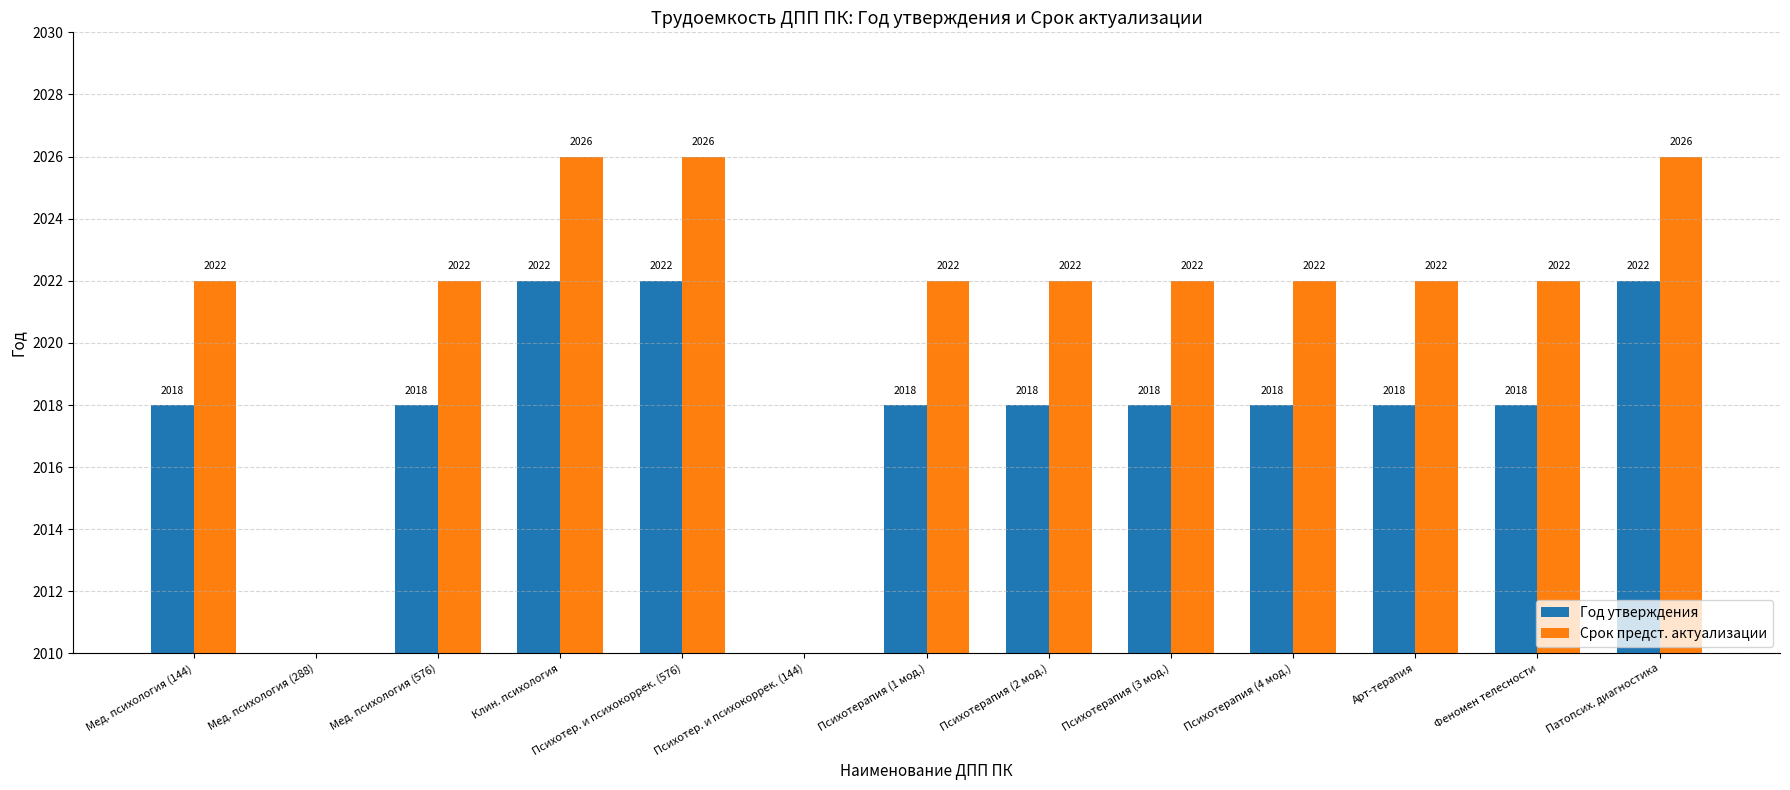

Which series has the largest total across all categories?

Срок предст. актуализации